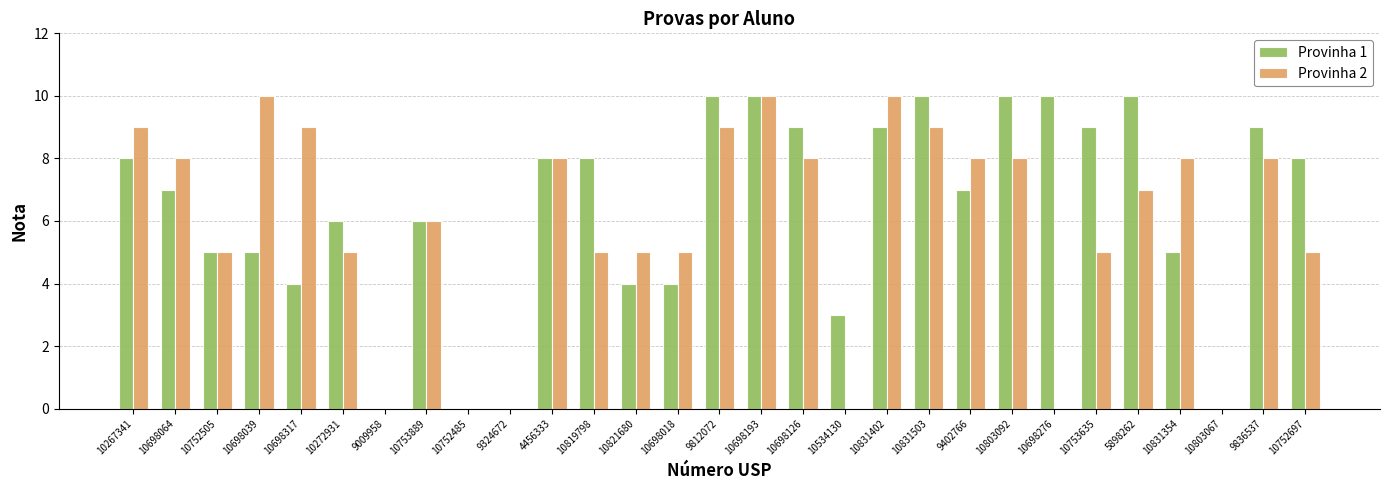

What is the maximum value shown in the chart?

10